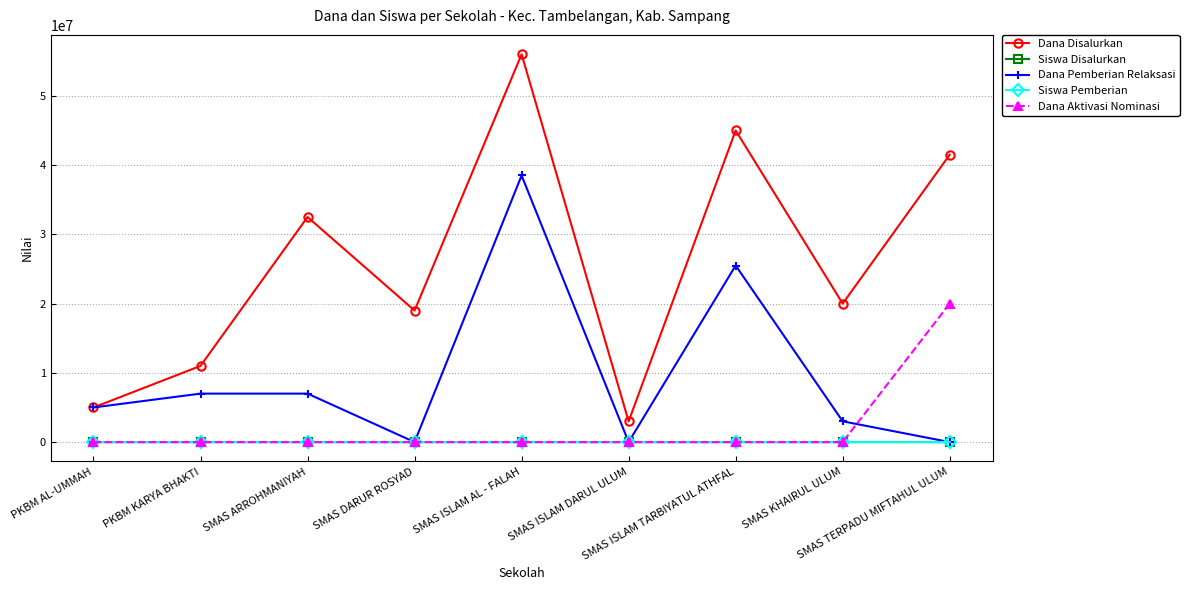

What is the maximum value shown in the chart?

56000000